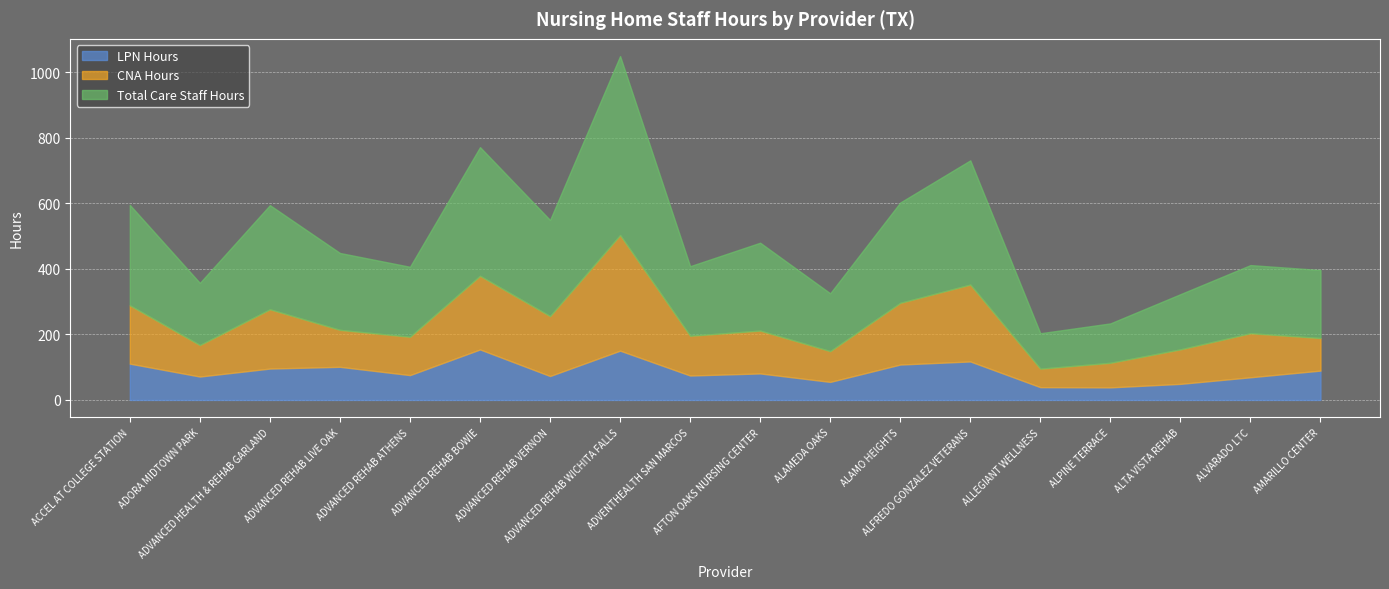

What is the difference between the highest and lowest values at AMARILLO CENTER?

118.0